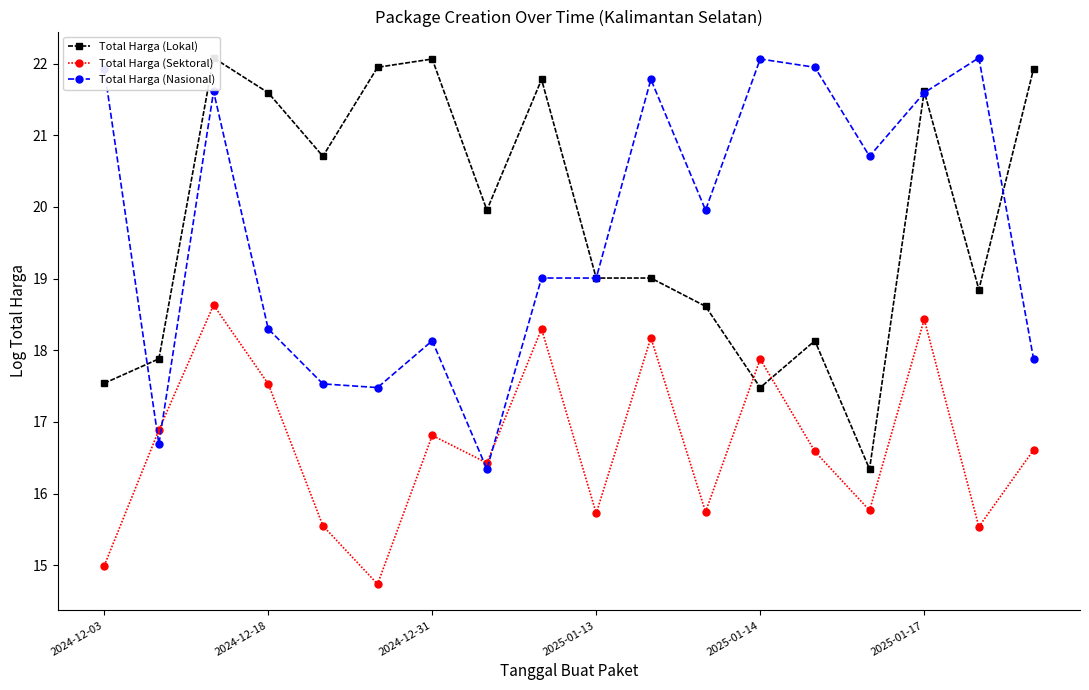

Is this an area chart (filled region under the line)?

No